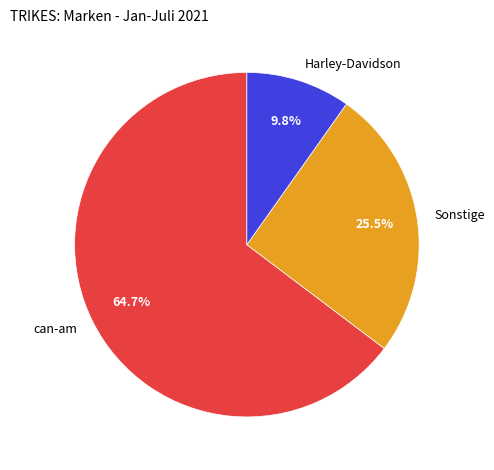

What percentage do can-am and Sonstige together represent?

90.2%